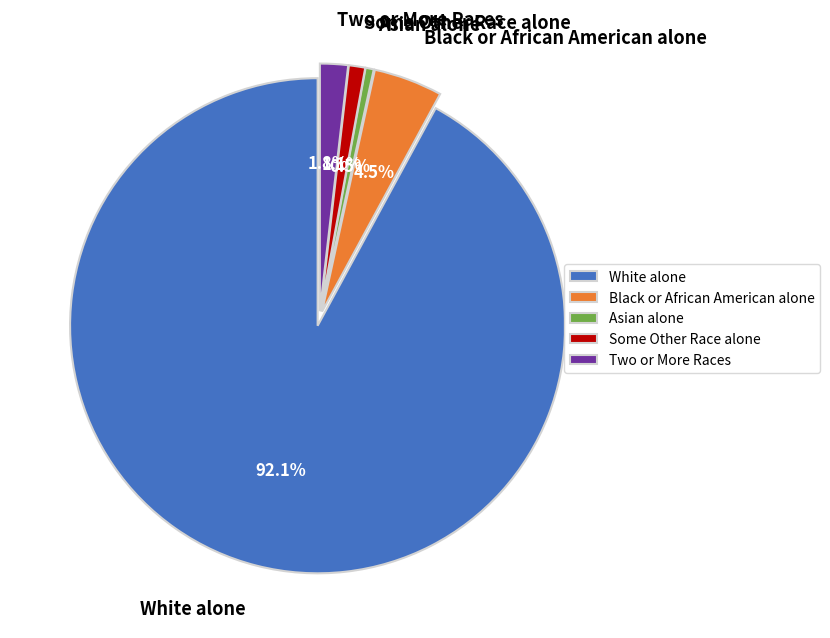

Is there any slice that represents more than half of the pie?

Yes